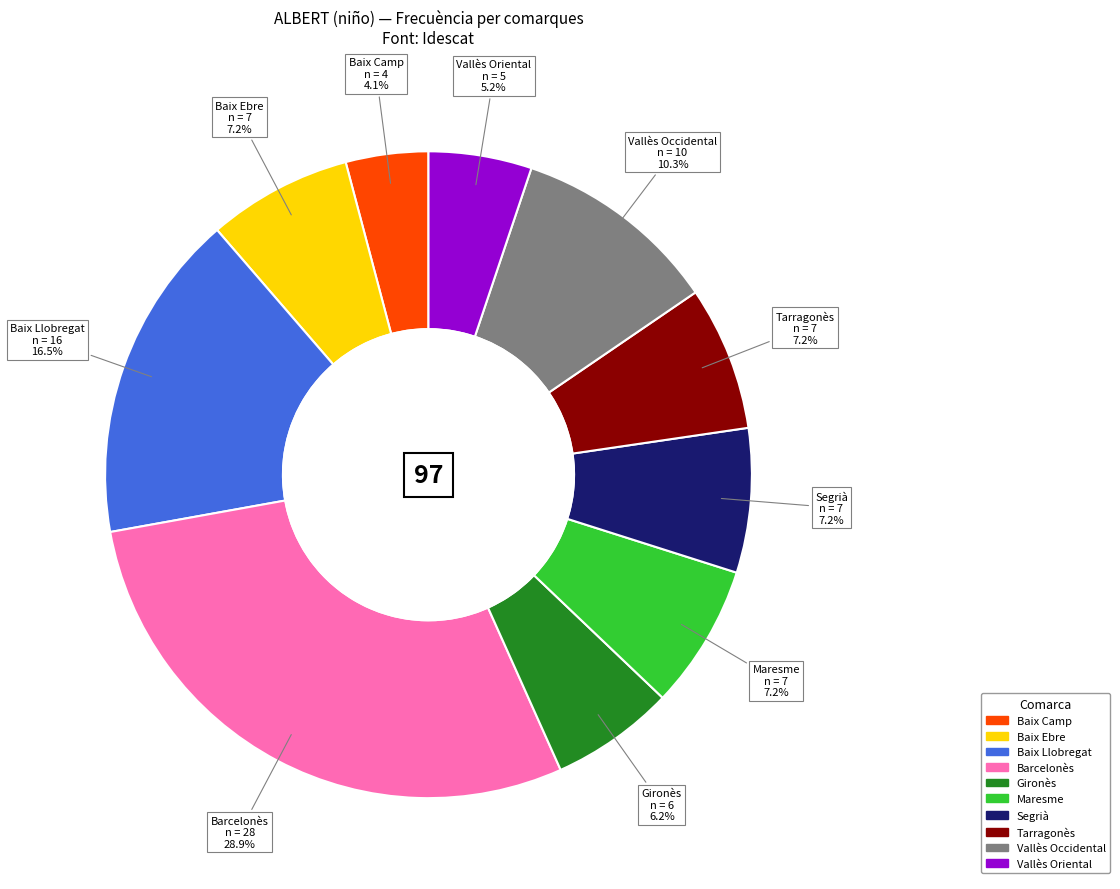

What percentage do Segrià and Gironès together represent?

13.4%